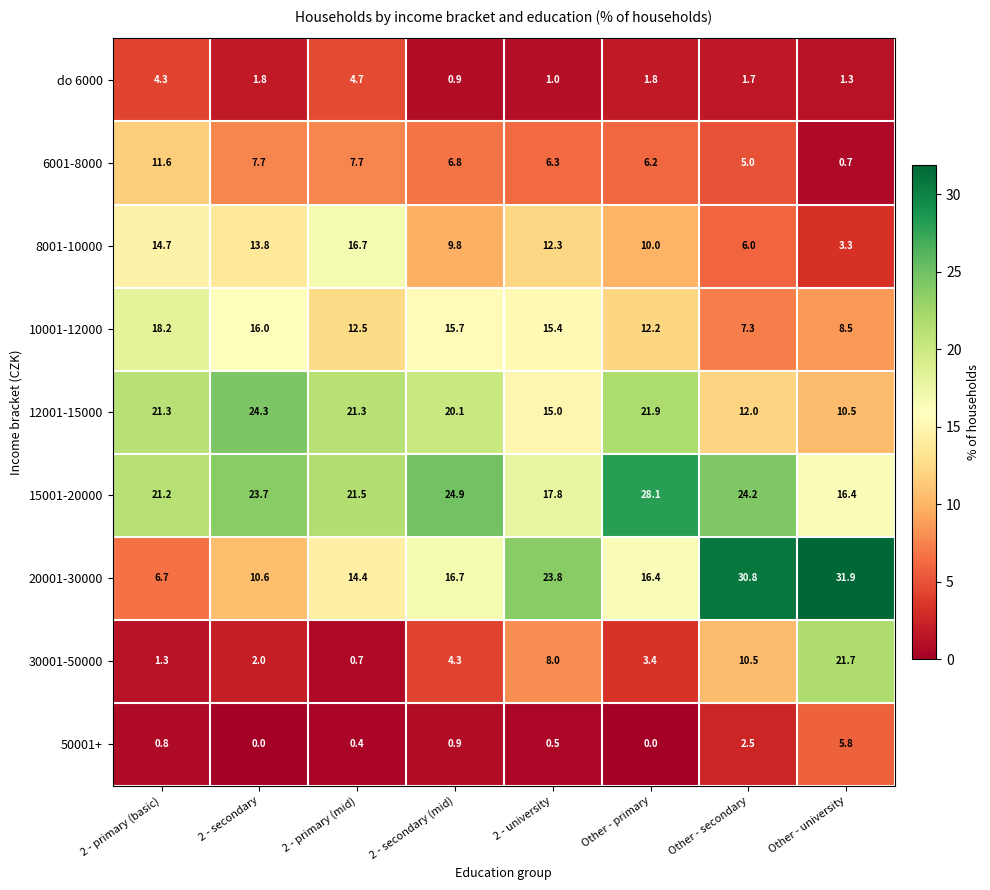

What is the difference between the highest and lowest values at Other - secondary?

29.1